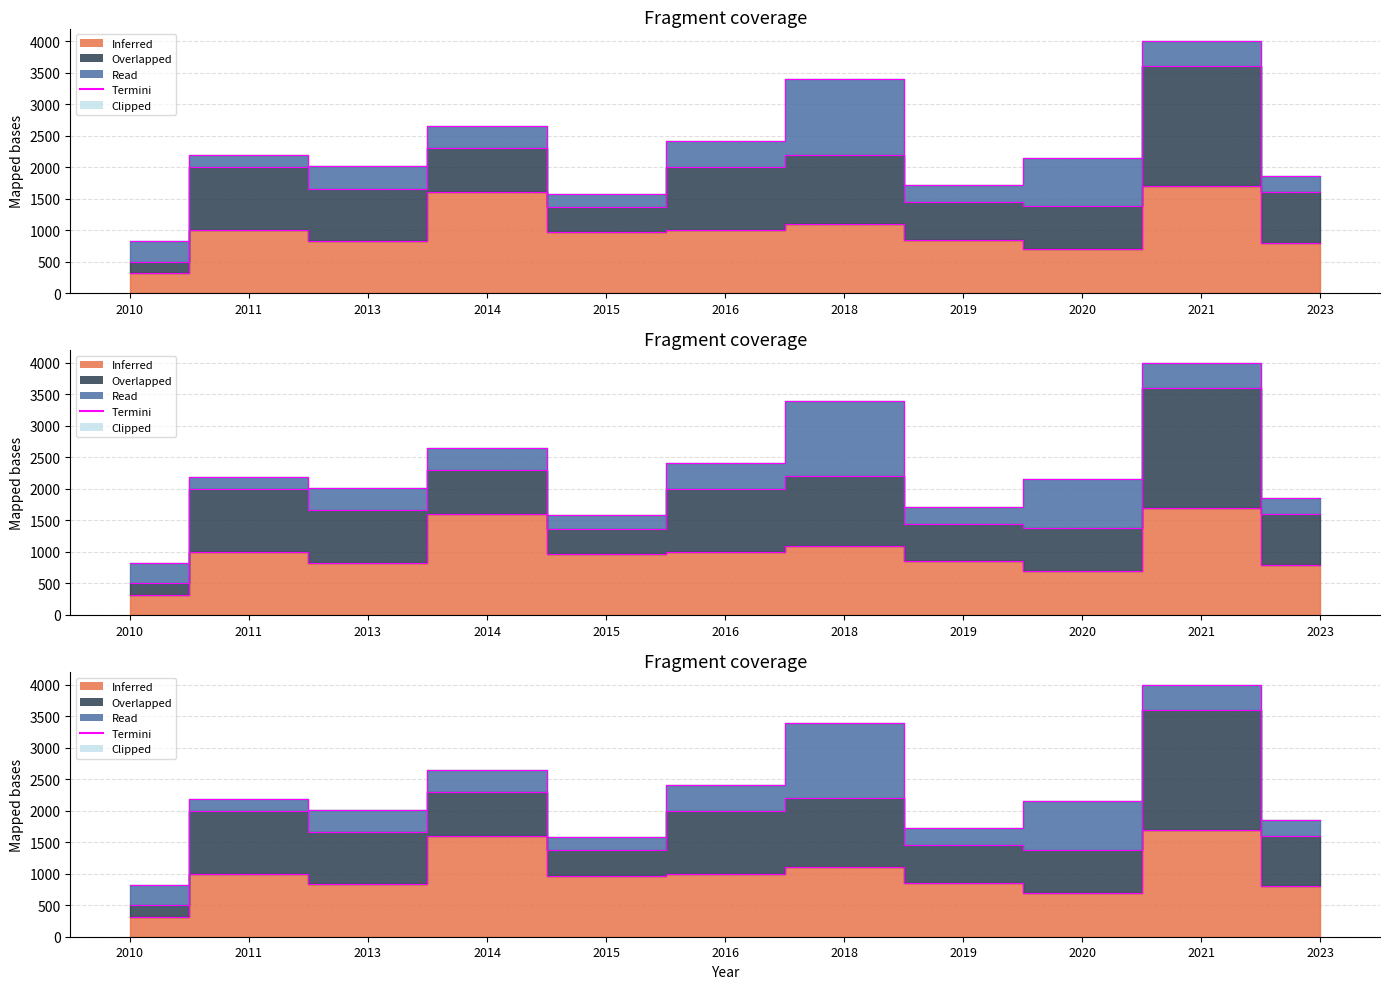

How many data points does each series have?

11